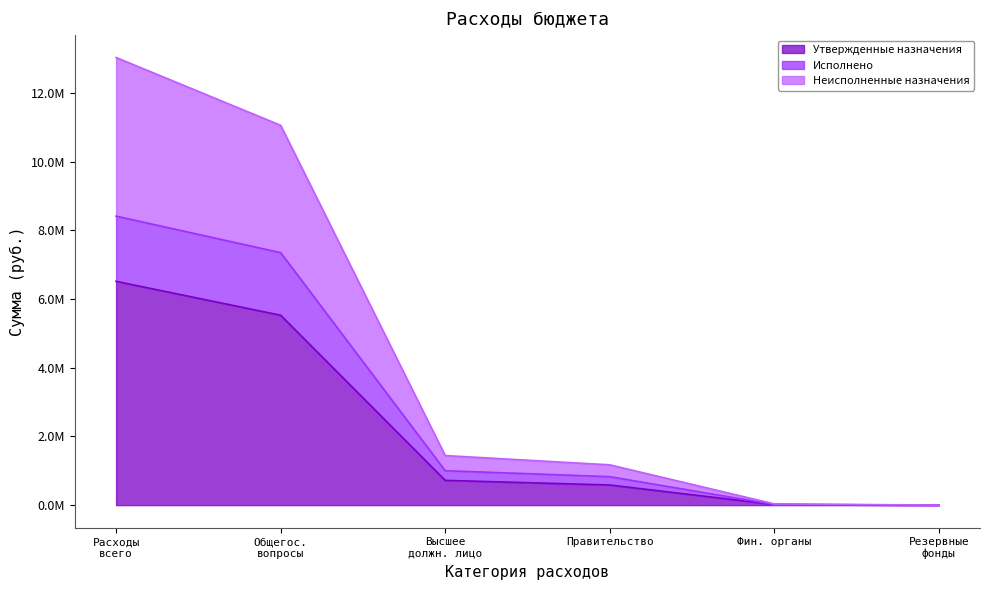

Where does the Утвержденные назначения series first go above 721766?

Расходы
всего